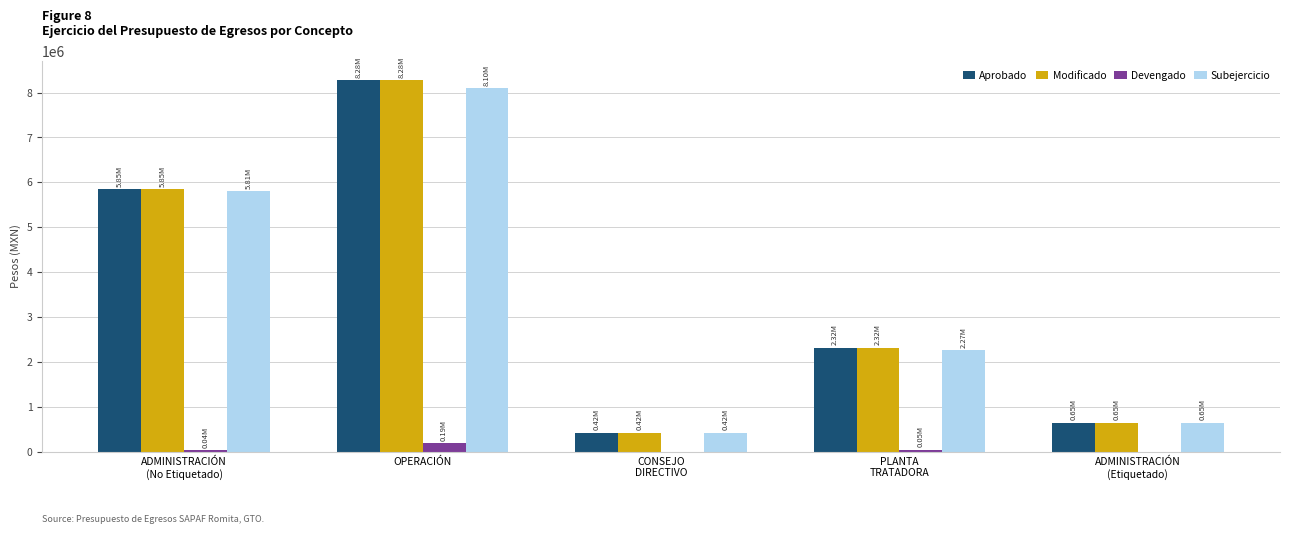

How many values in the Devengado series exceed 43572?

3